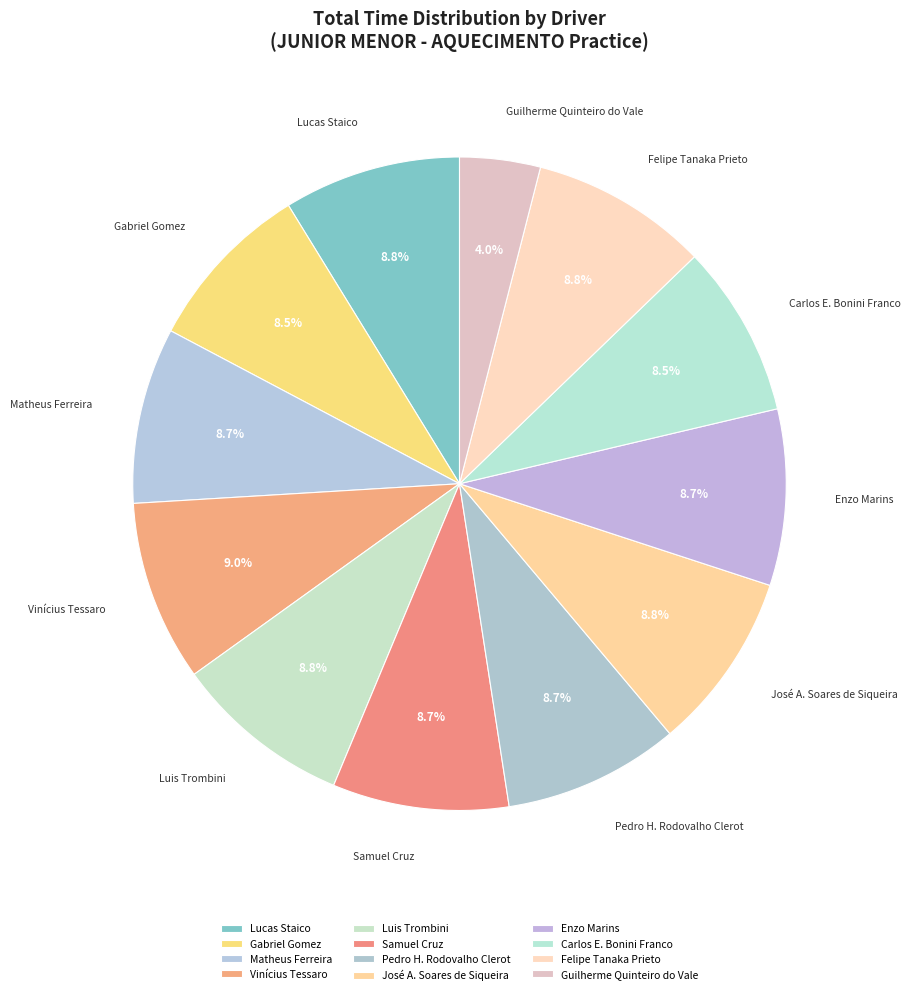

What is the ratio of the value at Luis Trombini to the value at Guilherme Quinteiro do Vale?

2.2